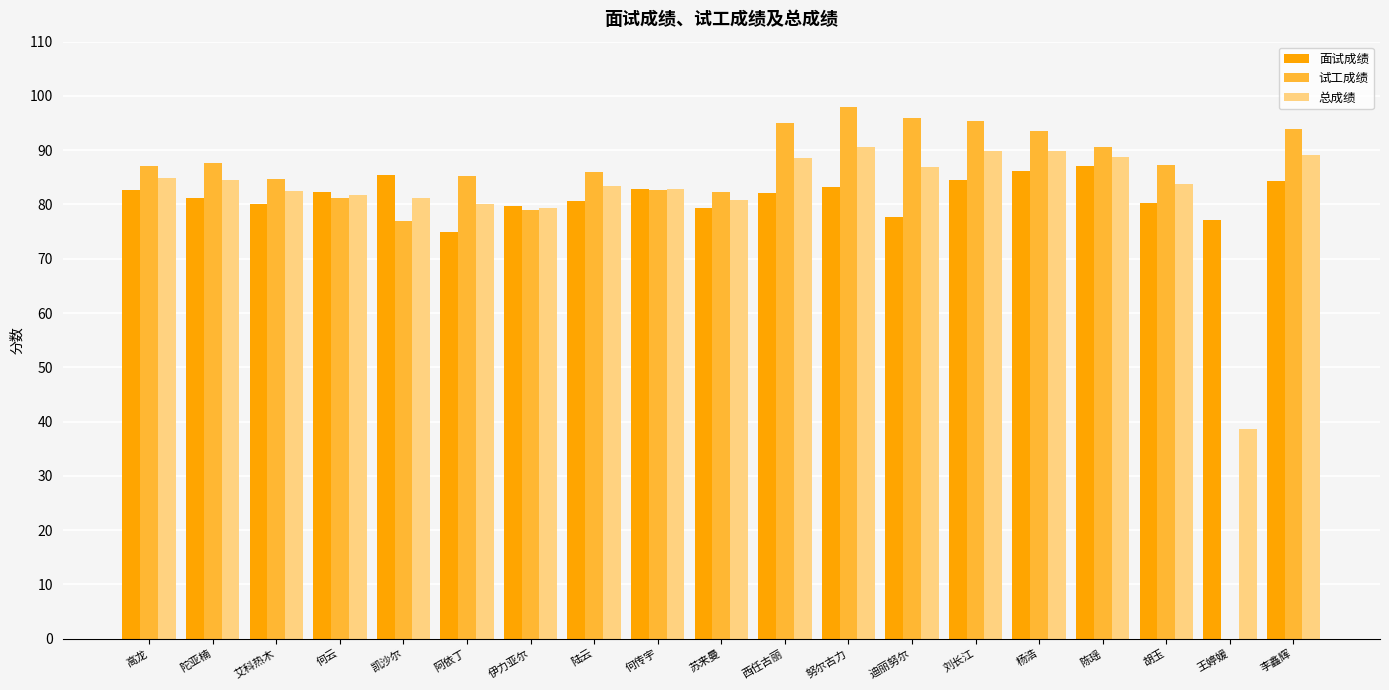

Between 阿依丁 and 迪丽努尔, which series saw the biggest shift?

试工成绩